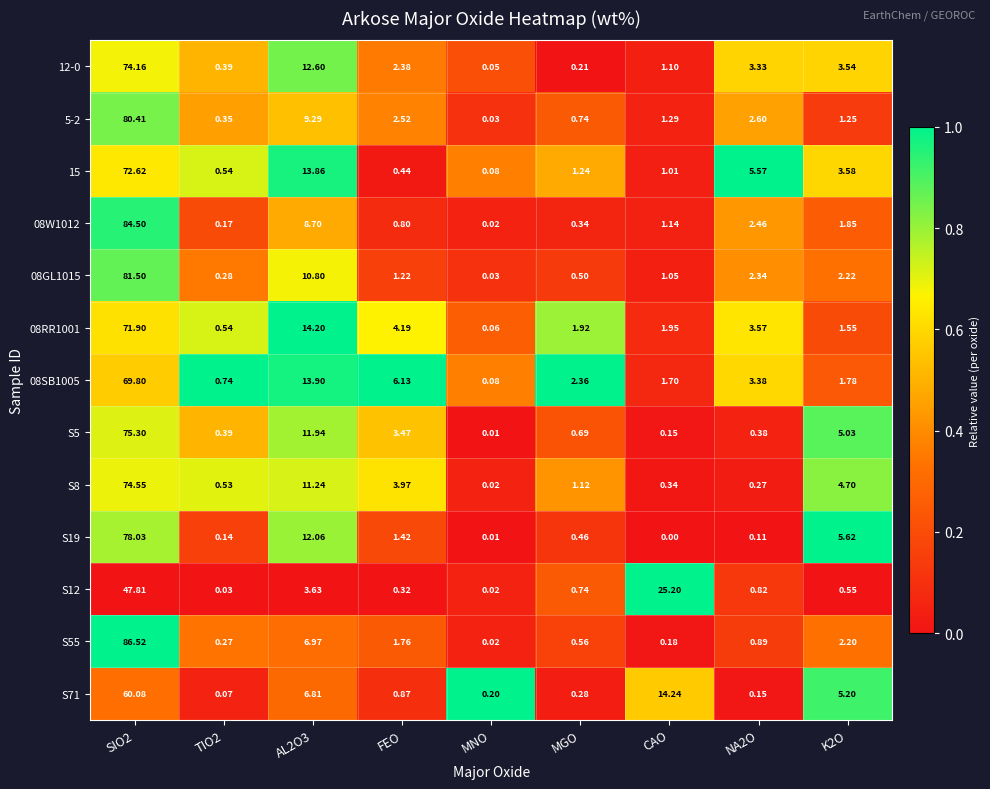

At which category is the sum across all series the highest?

SIO2